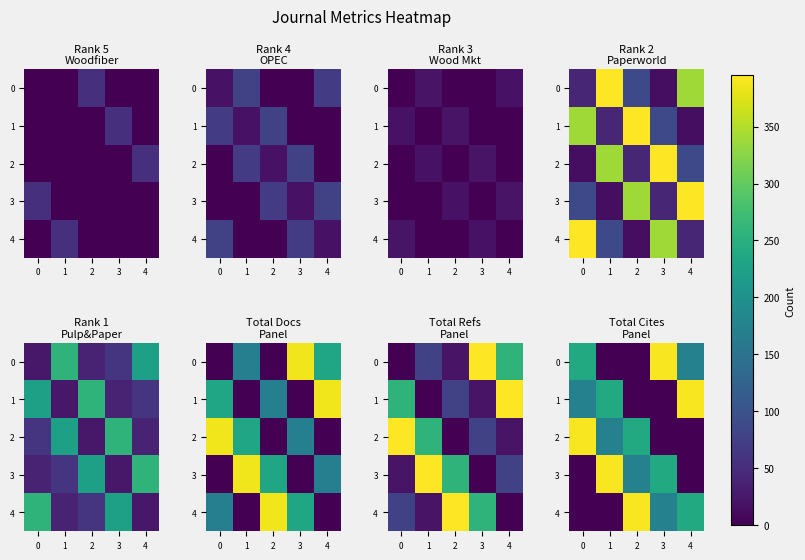

The 1 series shows 390.6 at 4. True or false?

True